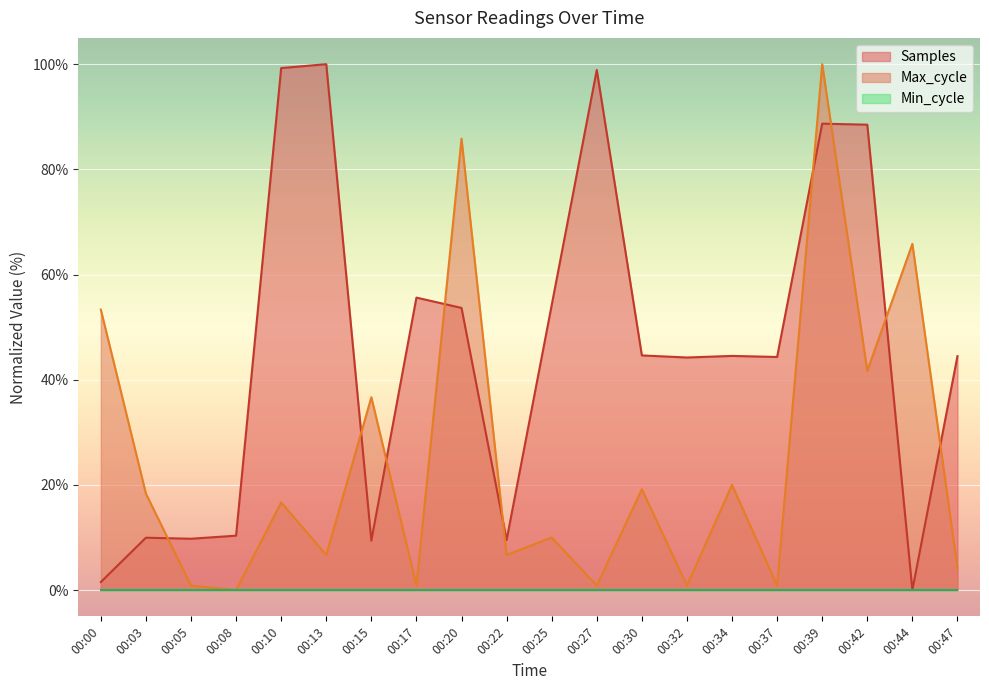

What is the difference between the Samples values at 00:27 and 00:34?

54.4